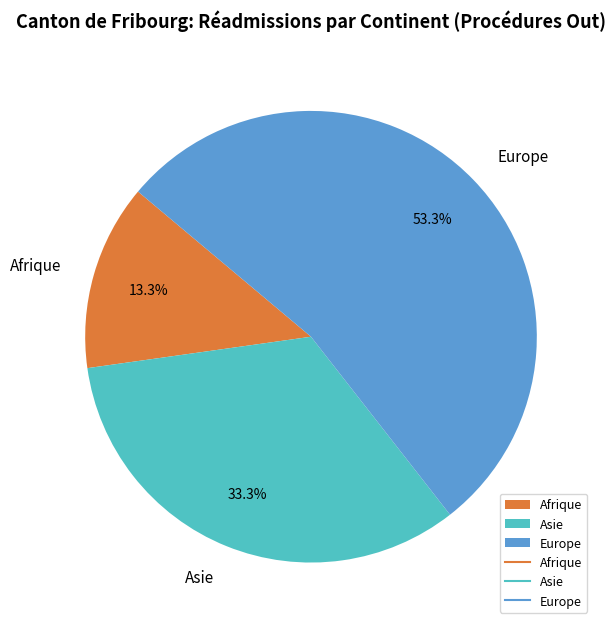

Which slice is the largest?

Europe